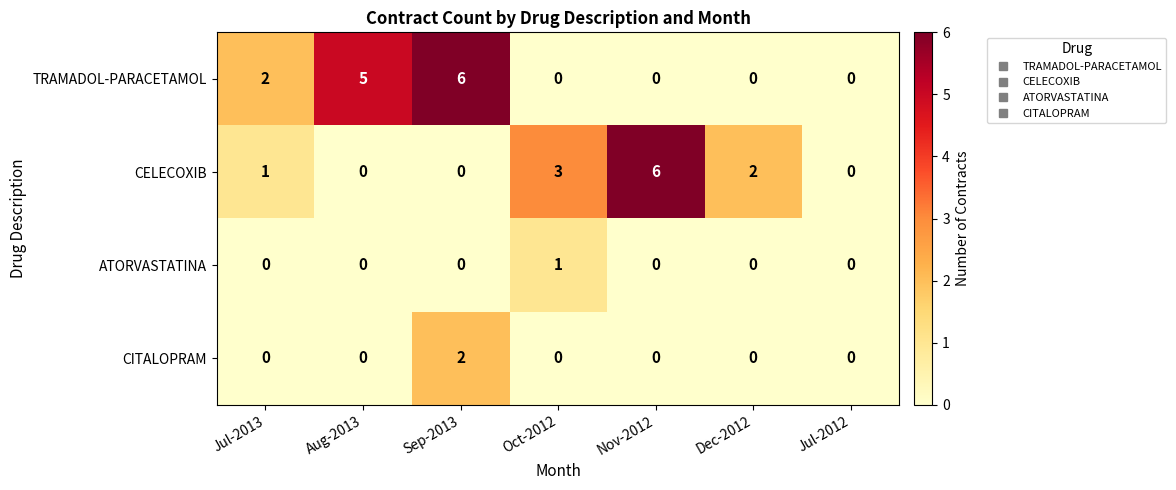

What is the difference between the highest and lowest values at Oct-2012?

3